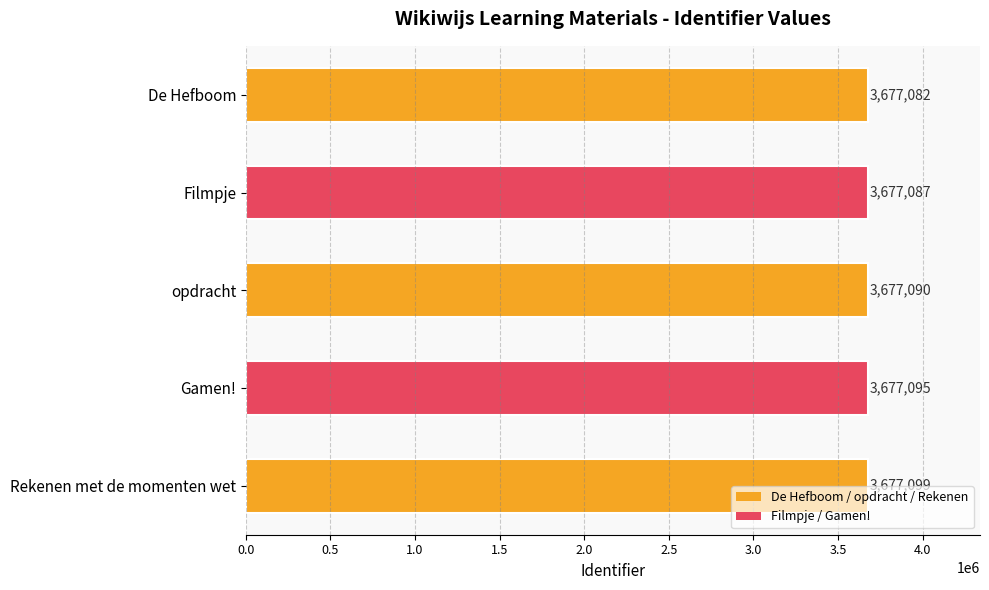

Rank the categories by value from highest to lowest.

Rekenen met de momenten wet, Gamen!, opdracht, Filmpje, De Hefboom